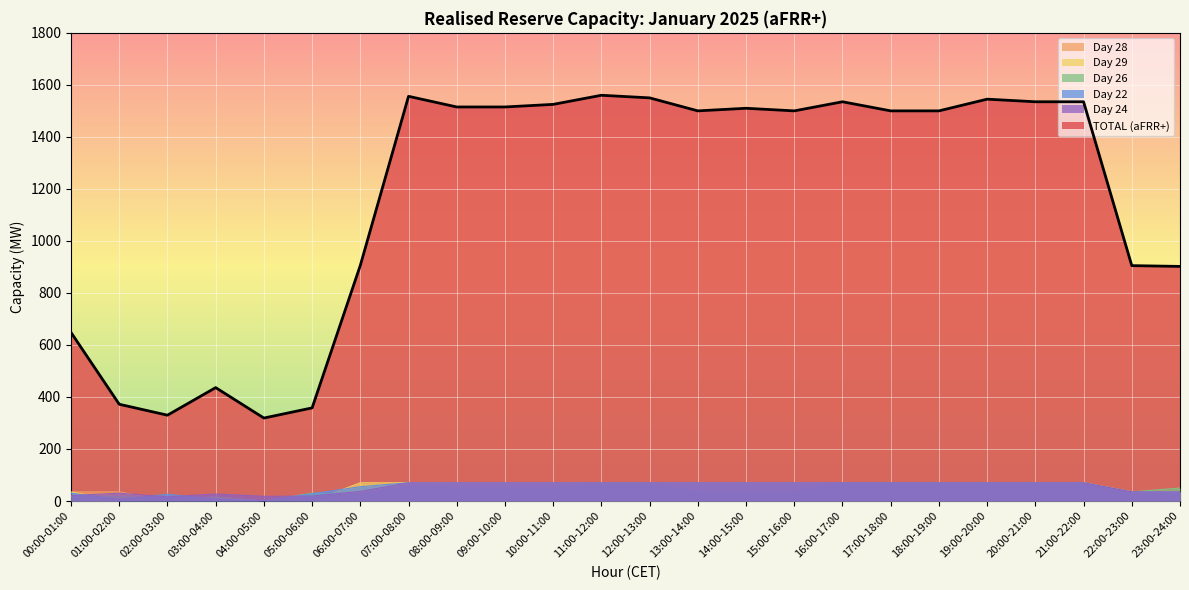

Does the chart display data point markers on the line(s)?

No